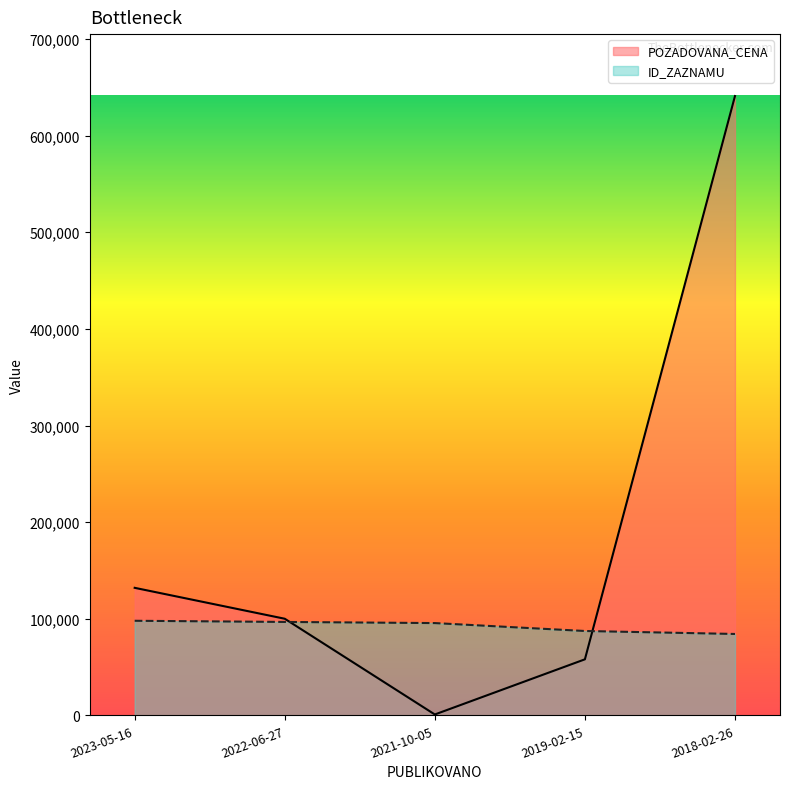

Reading left to right, what are all the values shown in this chart?

POZADOVANA_CENA: 2023-05-16=132000	2022-06-27=100000	2021-10-05=916	2019-02-15=58000	2018-02-26=641000
ID_ZAZNAMU: 2023-05-16=97897	2022-06-27=96690	2021-10-05=95512	2019-02-15=87318	2018-02-26=84239